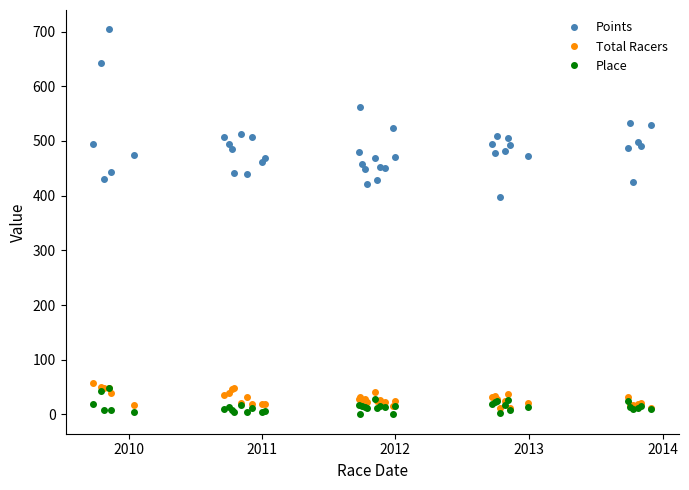

True or false: Points and Total Racers intersect in this chart.

False